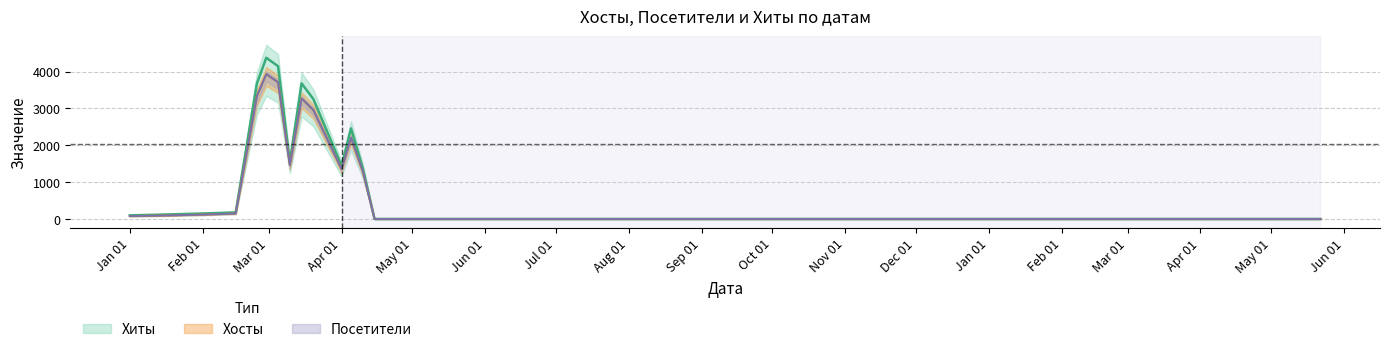

In Хосты, how many points are higher than both neighbors (excluding endpoints)?

3